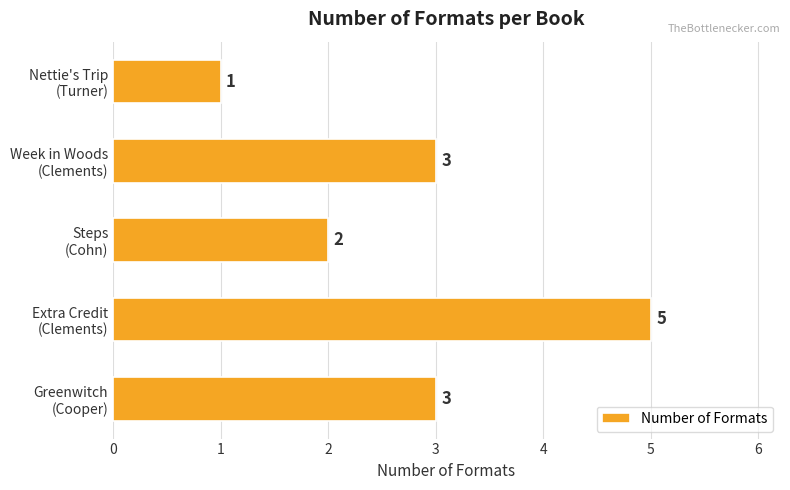

What is the sum of all values?

14